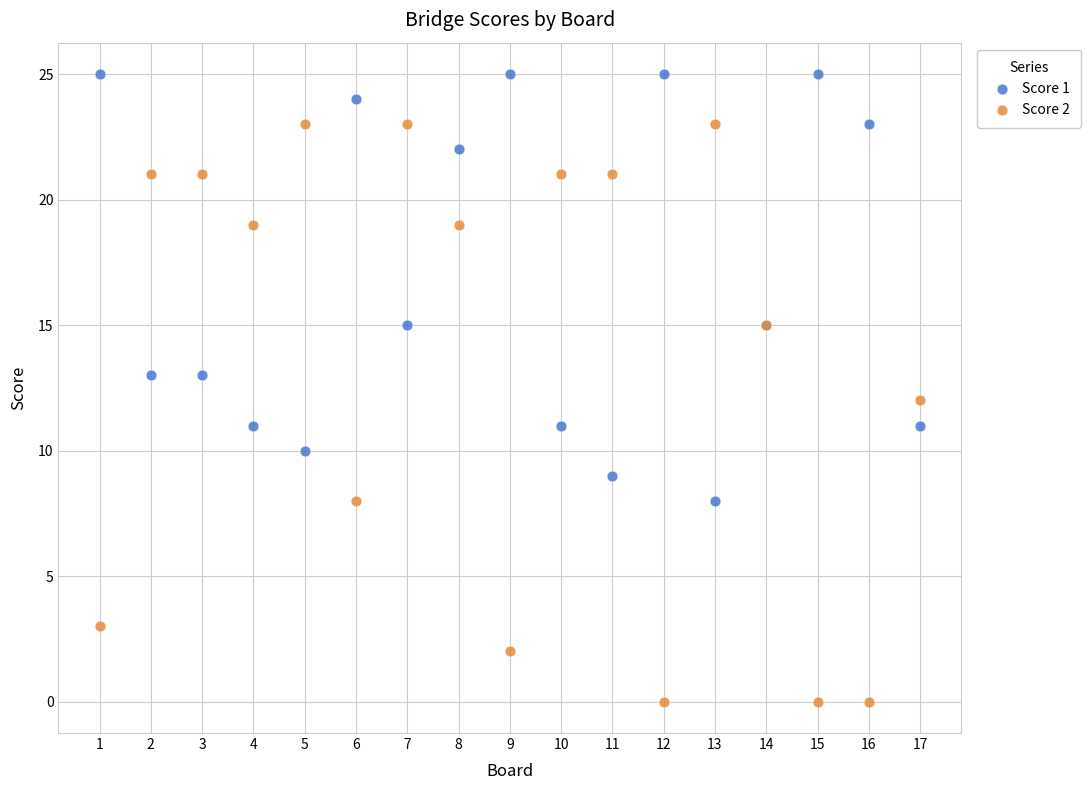

Which series contains the lowest Y value?

Score 2